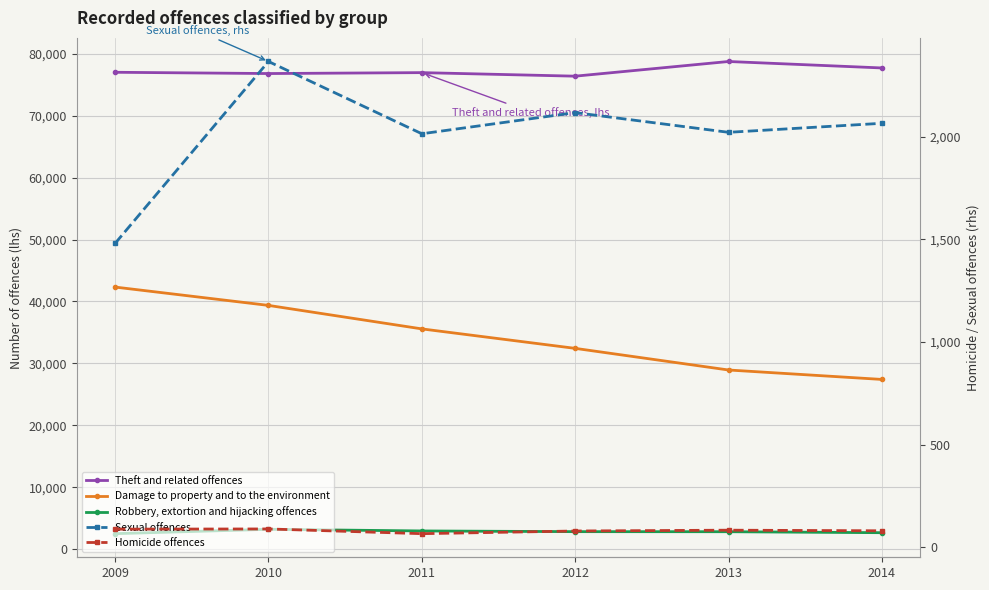

What are all the series names shown in the legend?

Theft and related offences, Damage to property and to the environment, Robbery, extortion and hijacking offences, Sexual offences, Homicide offences